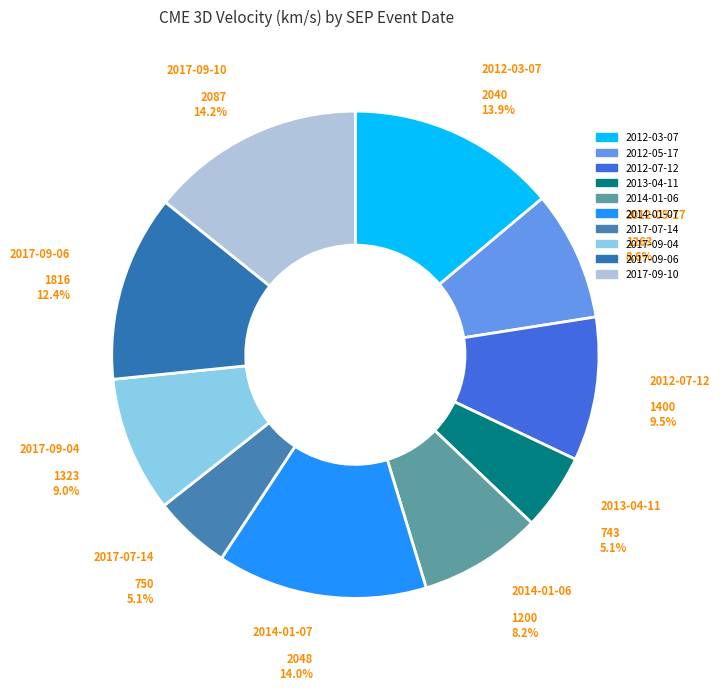

Does 2017-09-10 account for over 50% of the chart?

No